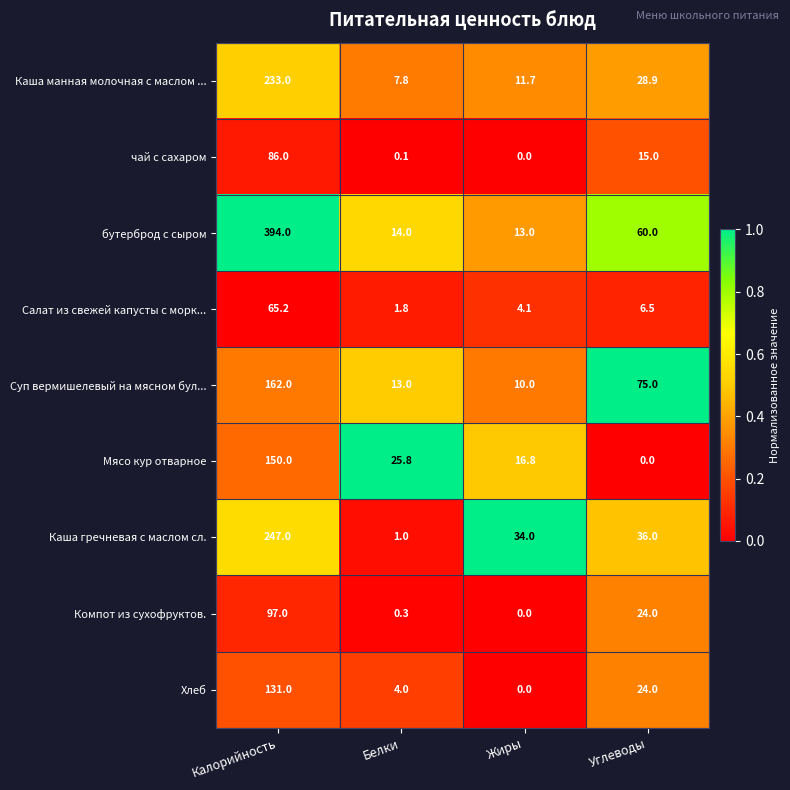

Is it true that Каша манная молочная с маслом ... equals 7.8 at Белки?

True